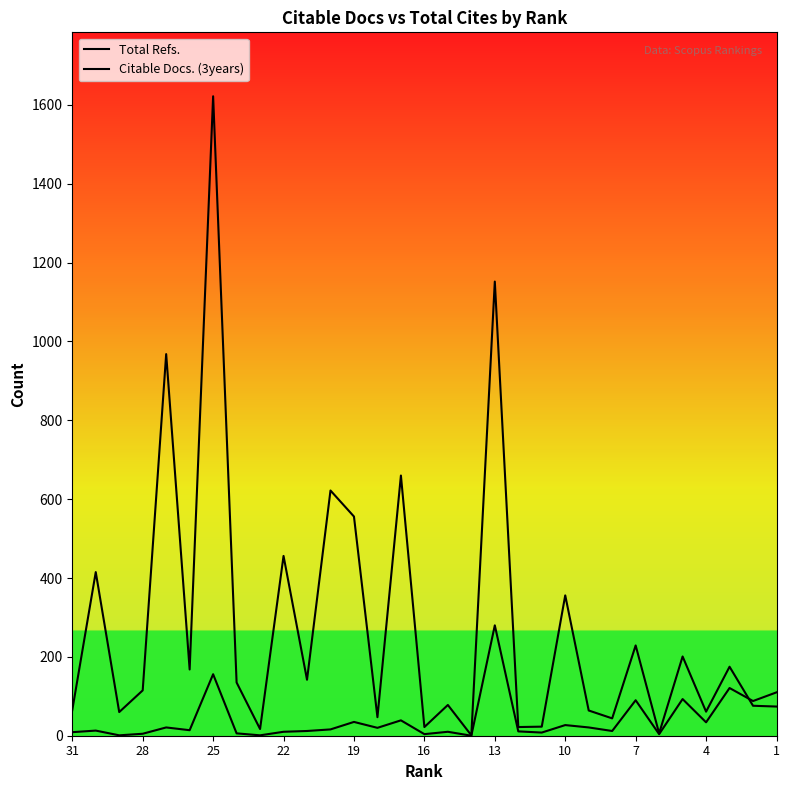

Does the chart display data point markers on the line(s)?

No